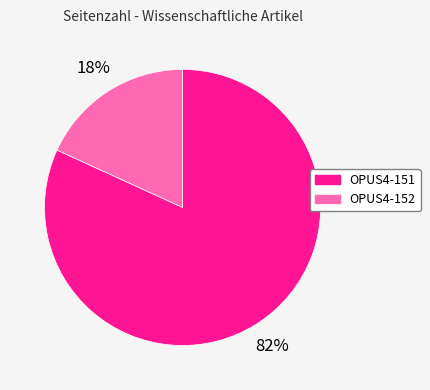

Which slice is the smallest?

OPUS4-152